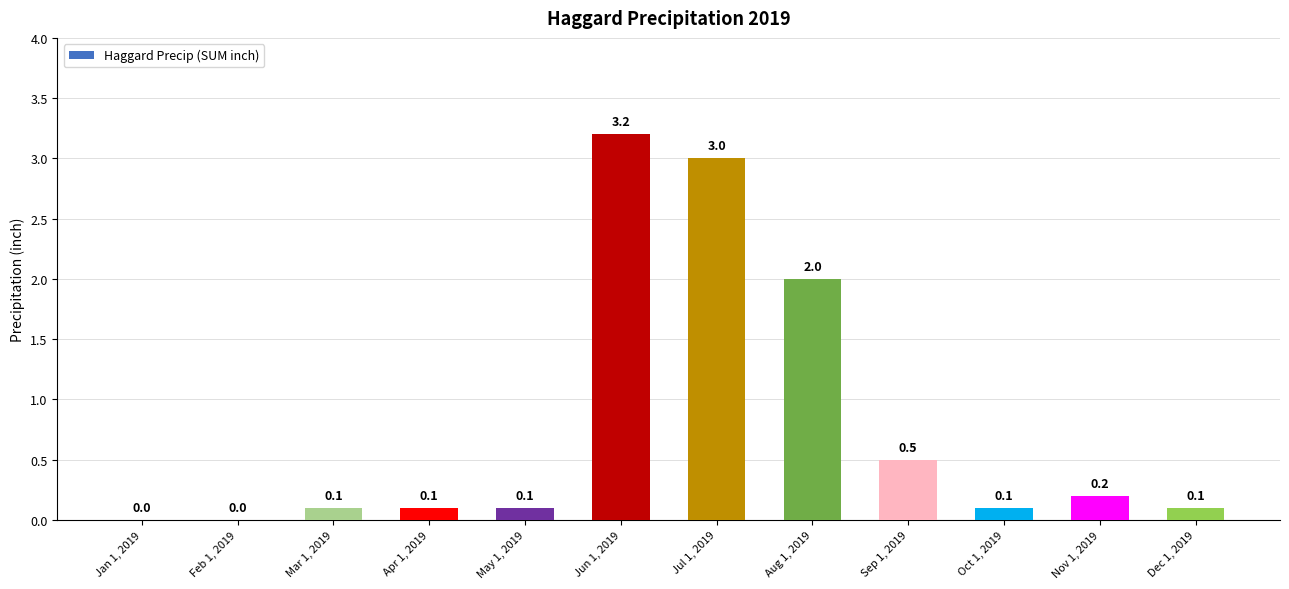

What is the approximate value at Sep 1, 2019?

0.5